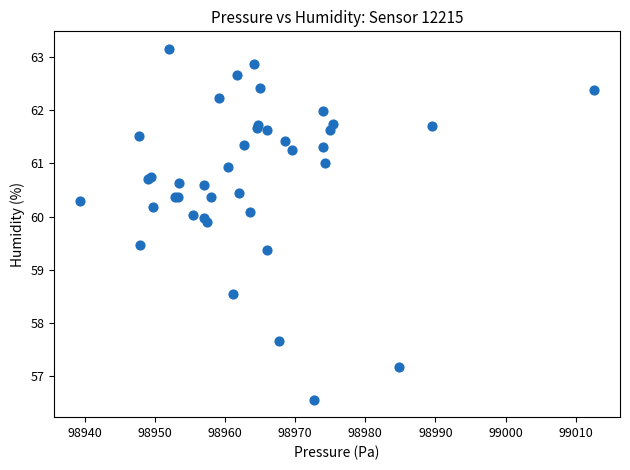

What Y value in the scatter plot is closest to 59?

59.4